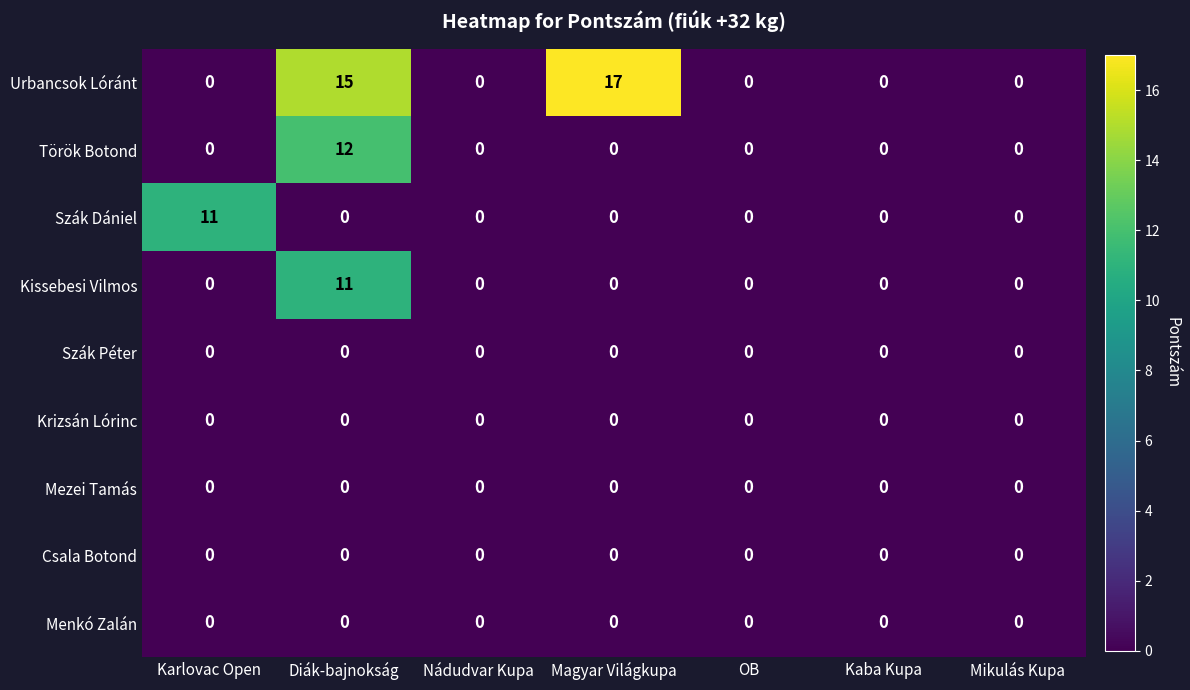

What is the difference between the highest and lowest values at Diák-bajnokság?

15